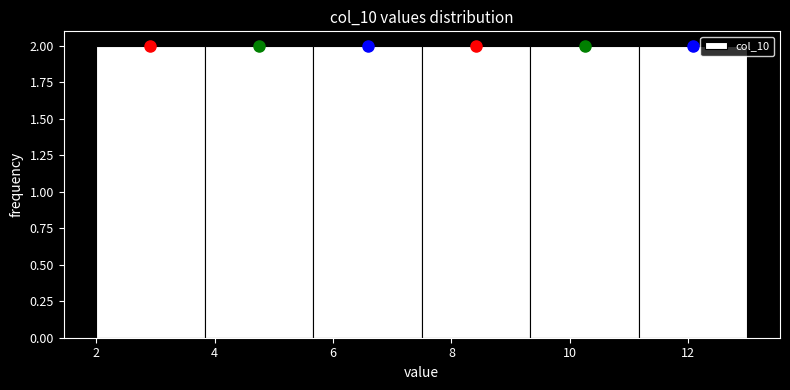

What is the height of the bar covering 7.6 to 9.4 on the x-axis? Neither the bar edges nor the heights are printed on the chart, so give them approximately, as read against the axes.

2